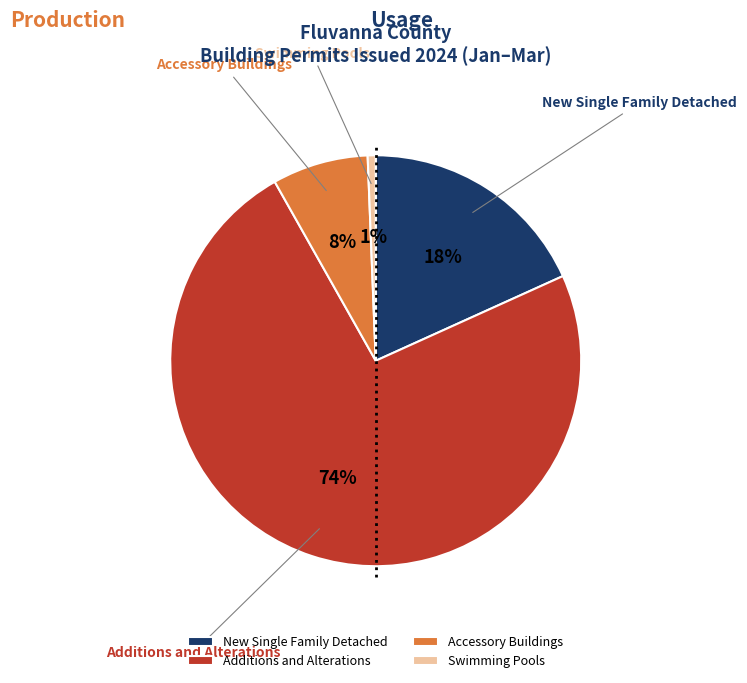

Is the sum of Additions and Alterations and Accessory Buildings greater than half?

Yes